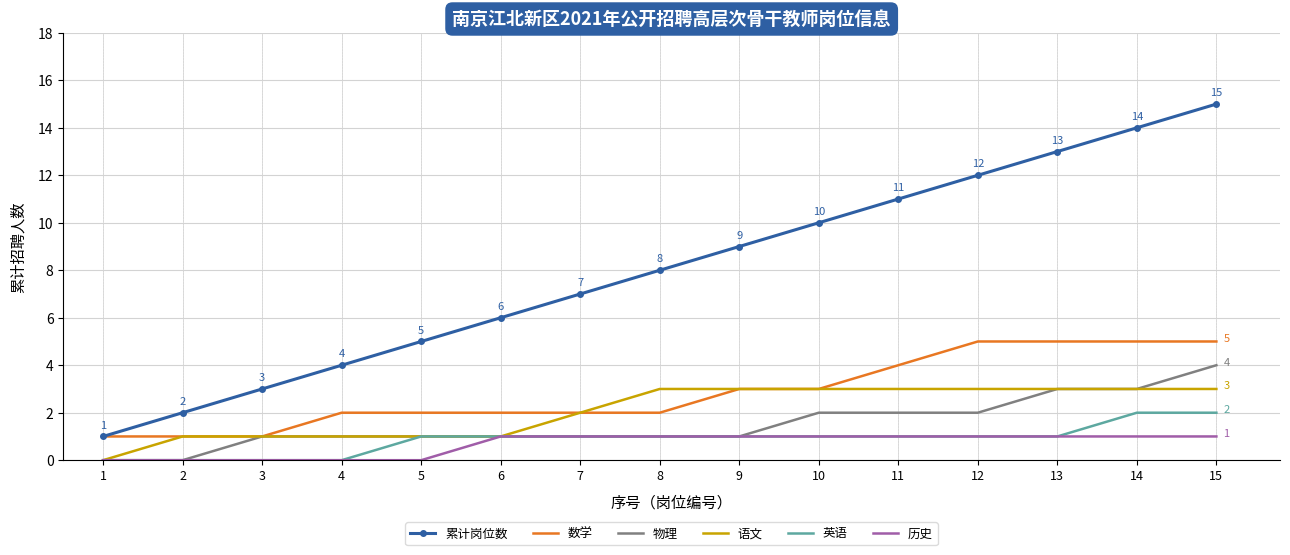

What is the spread (max minus min) of values at 2?

2